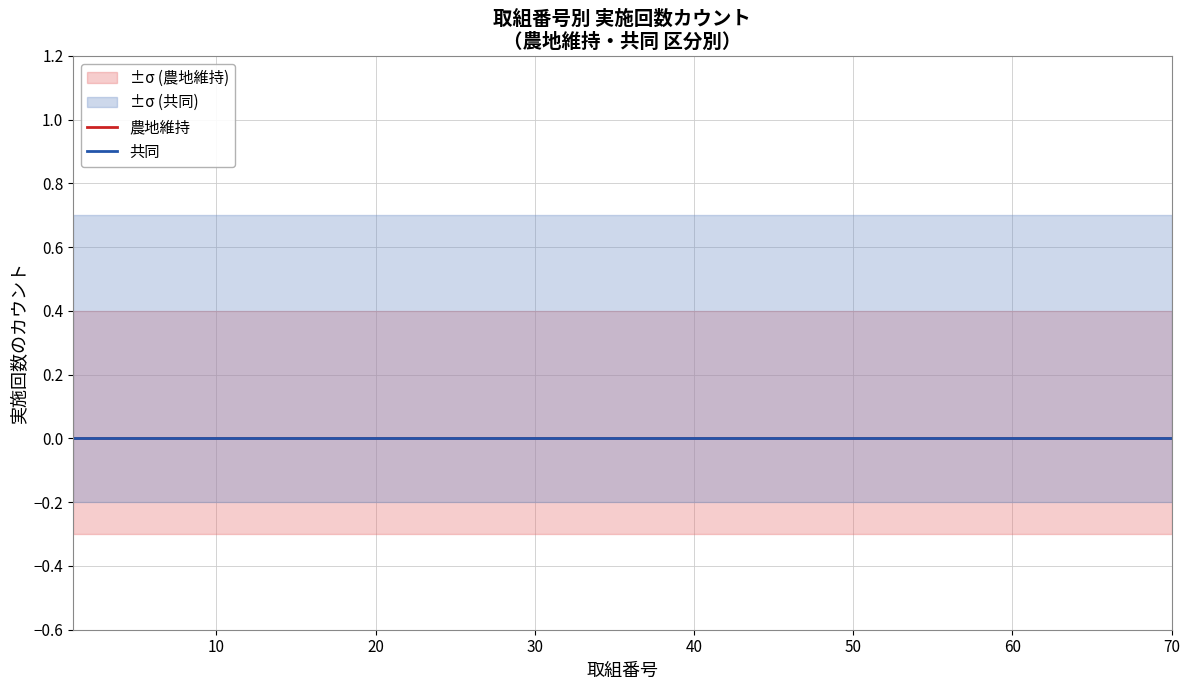

At which label is 農地維持 closest to 0?

1